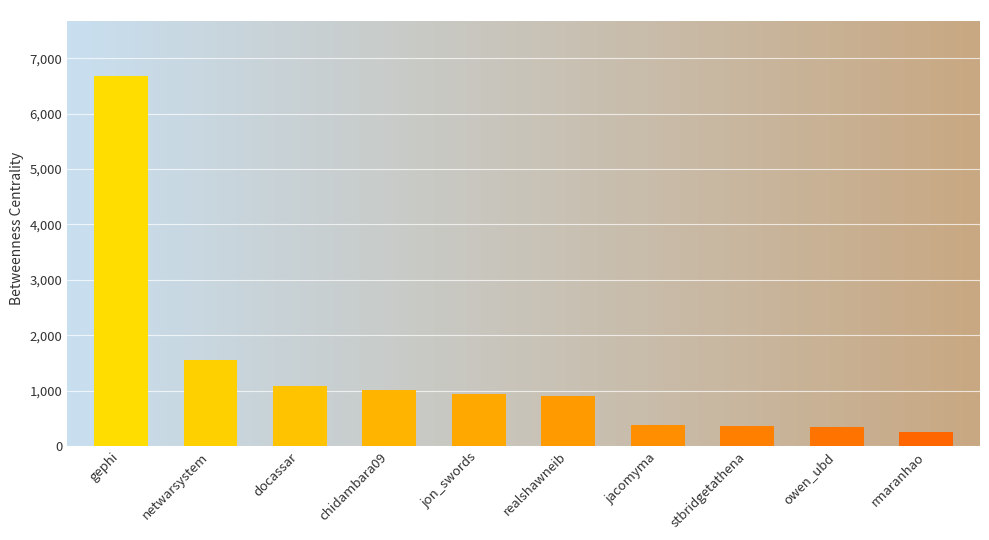

Are the bars grouped side by side (vs. stacked)?

No